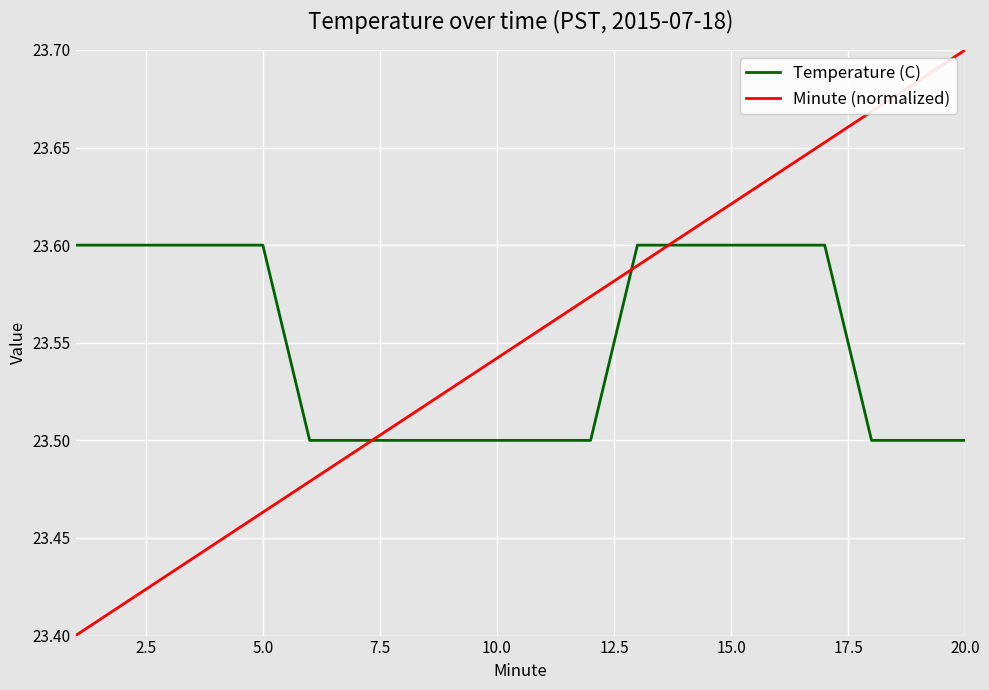

Count the Minute (normalized) values in the range 23 to 24.

20